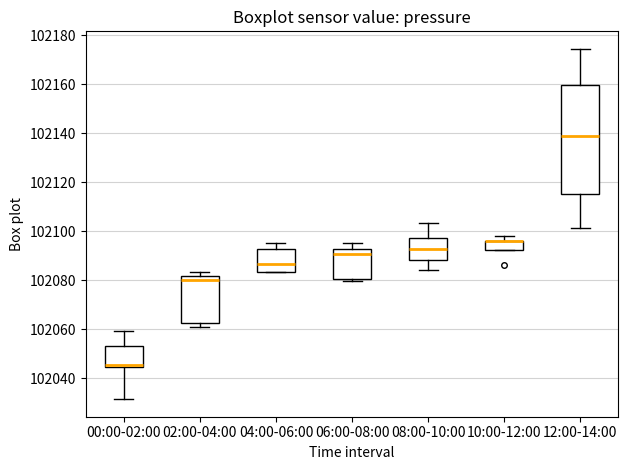

Reading left to right, transcribe this box plot: for each box, give where its median line is, the range the box spans, and where its two whiskers end, as read against the y-axis. The values are not printed on the chart, so give them approximately, as read against the axis.

00:00-02:00: median 102046, box 102044 to 102054, whiskers 102032 to 102060
02:00-04:00: median 102080, box 102062 to 102082, whiskers 102060 to 102084
04:00-06:00: median 102086, box 102084 to 102092, whiskers 102084 to 102096
06:00-08:00: median 102090, box 102080 to 102092, whiskers 102080 (just below the box's lower edge) to 102096
08:00-10:00: median 102092, box 102088 to 102098, whiskers 102084 to 102104
10:00-12:00: median 102096 (drawn on the box's upper edge), box 102092 to 102096, whiskers 102092 to 102098
12:00-14:00: median 102138, box 102116 to 102160, whiskers 102102 to 102174